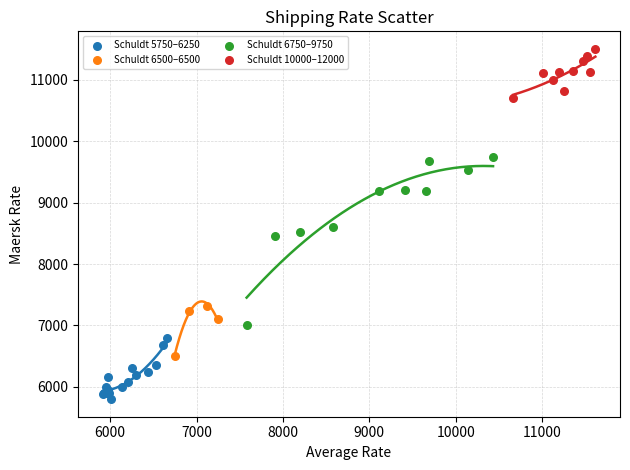

Which series contains the highest Y value?

Schuldt 10000–12000